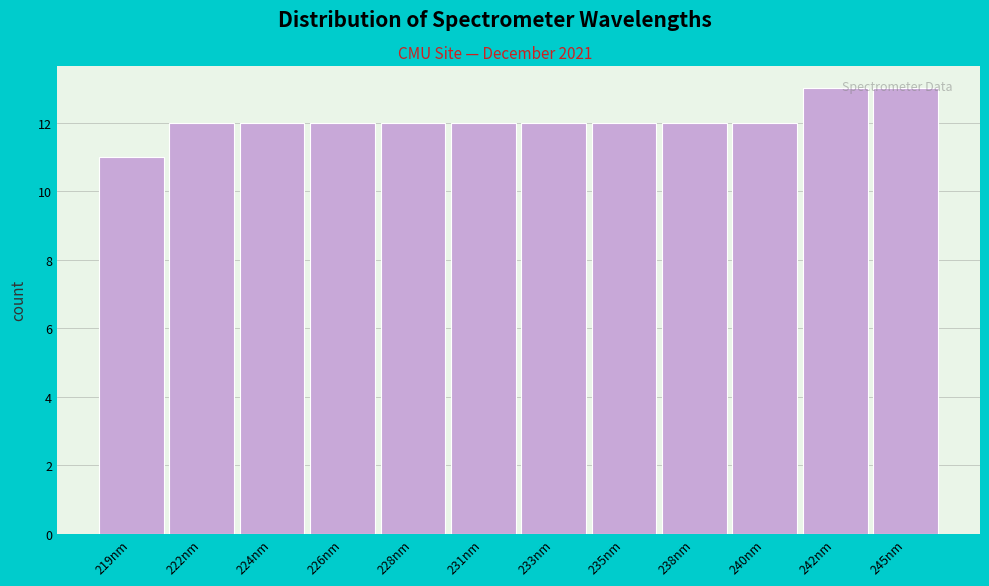

Is it true that the value at 224nm is 12?

True